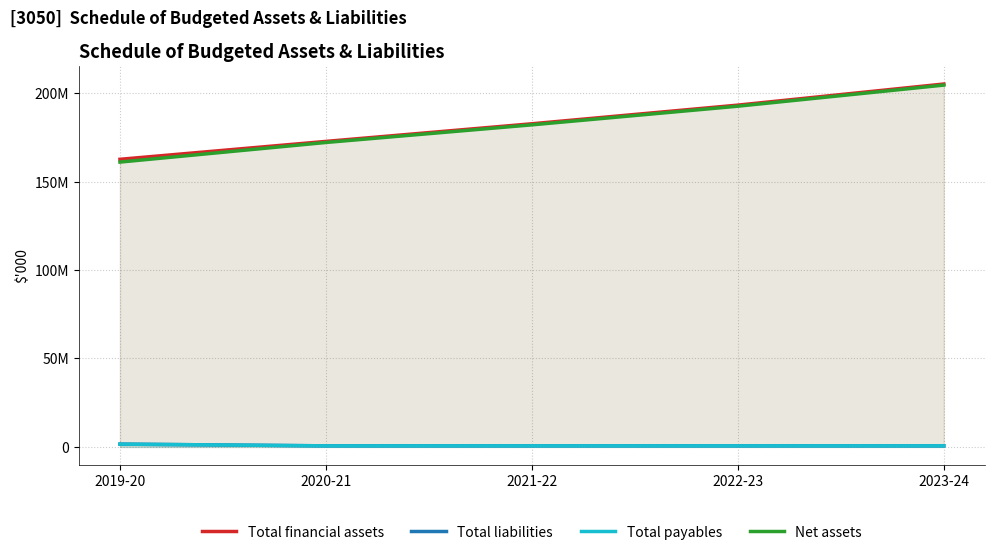

What position from the left is 2023-24?

5